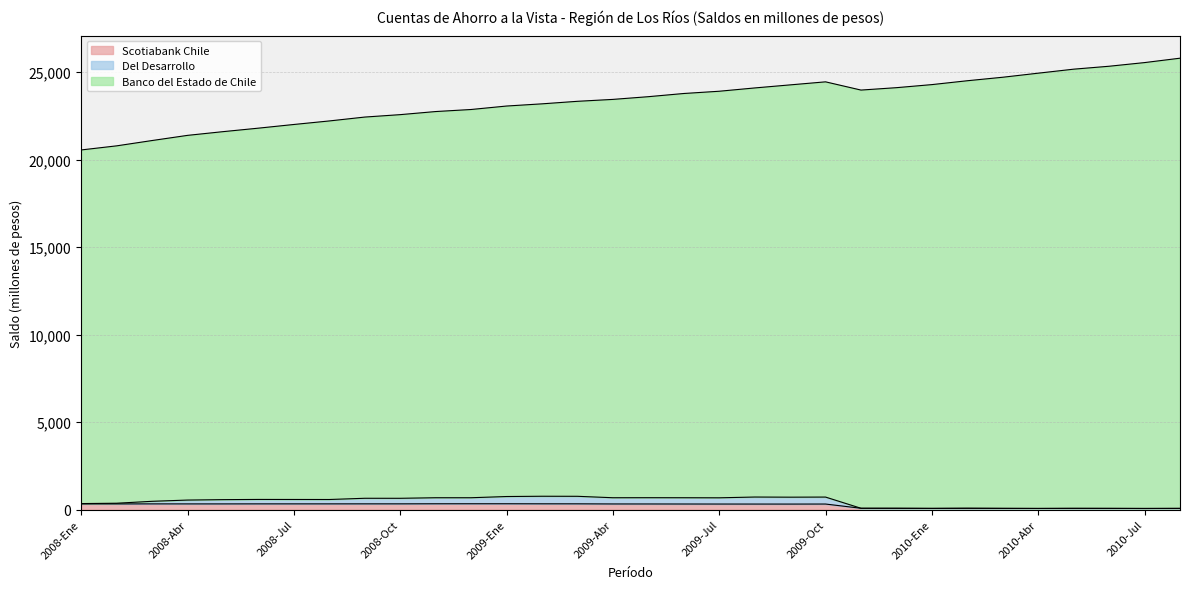

List the labels in order of Banco del Estado de Chile value, largest first.

2010-Ago, 2010-Jul, 2010-Jun, 2010-May, 2010-Abr, 2010-Mar, 2010-Feb, 2009-Oct, 2010-Ene, 2009-Sep, 2009-Dic, 2009-Ago, 2009-Nov, 2009-Jul, 2009-Jun, 2009-May, 2009-Abr, 2009-Mar, 2009-Feb, 2009-Ene, 2008-Dic, 2008-Nov, 2008-Oct, 2008-Sep, 2008-Ago, 2008-Jul, 2008-Jun, 2008-May, 2008-Abr, 2008-Mar, 2008-Feb, 2008-Ene